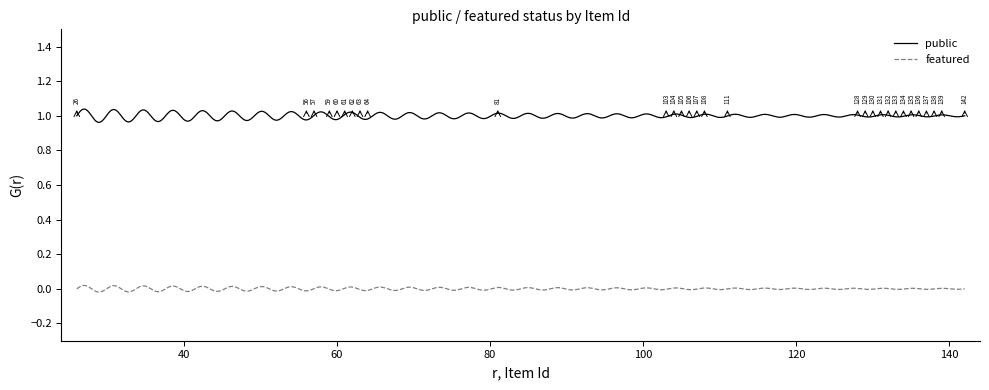

Which series has the largest total across all categories?

public